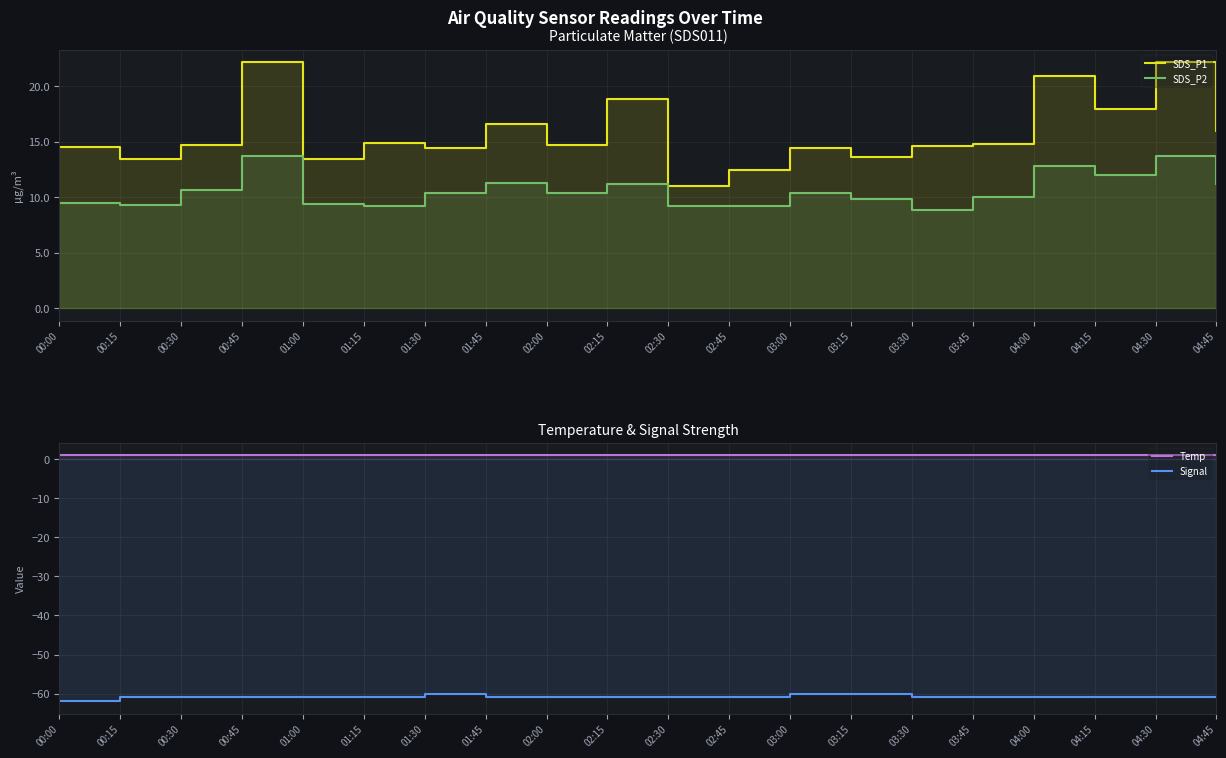

What is the highest value of the Signal series?

-60.0